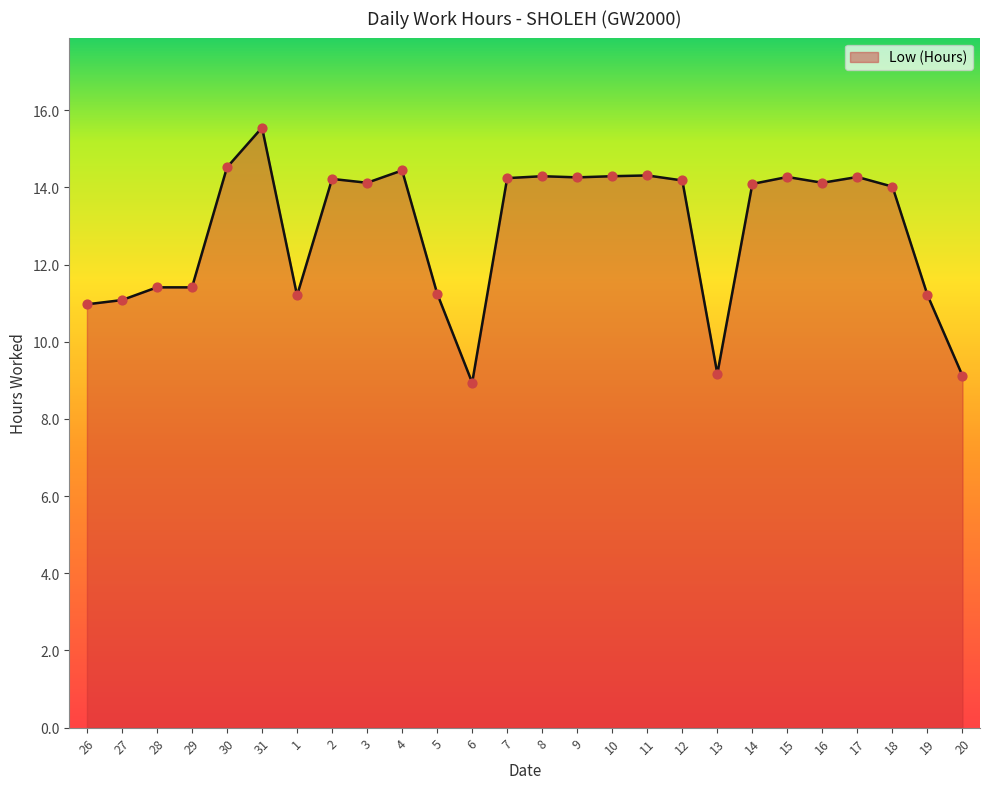

What is the ratio of the value at 29 to the value at 16?

0.8